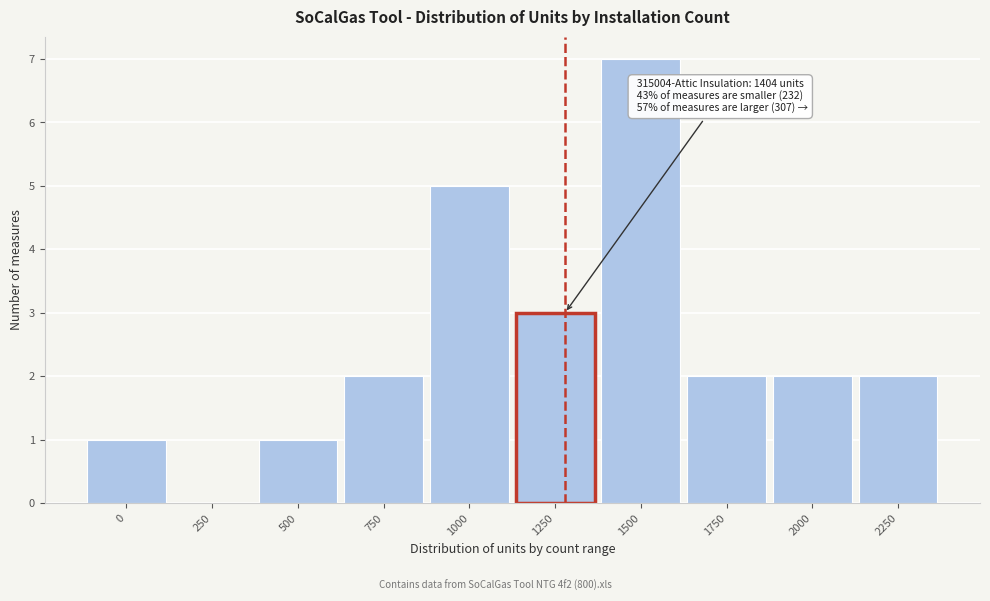

Reading left to right, extract all data points from this chart.

0=1	250=0	500=1	750=2	1000=5	1250=3	1500=7	1750=2	2000=2	2250=2